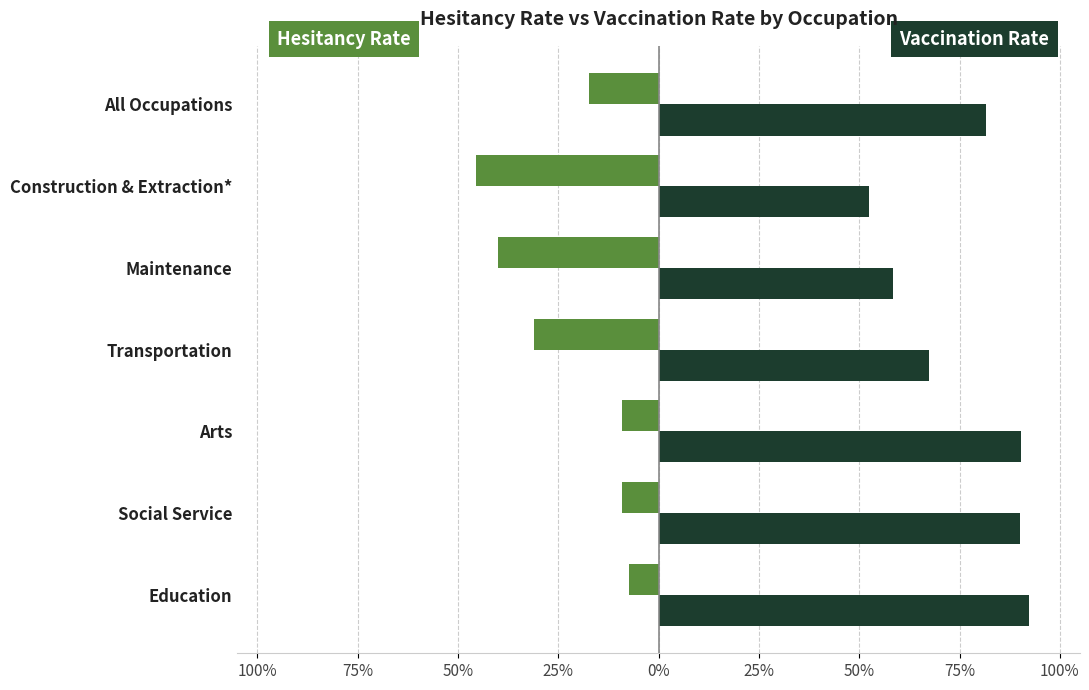

How many bars are there in total?

14